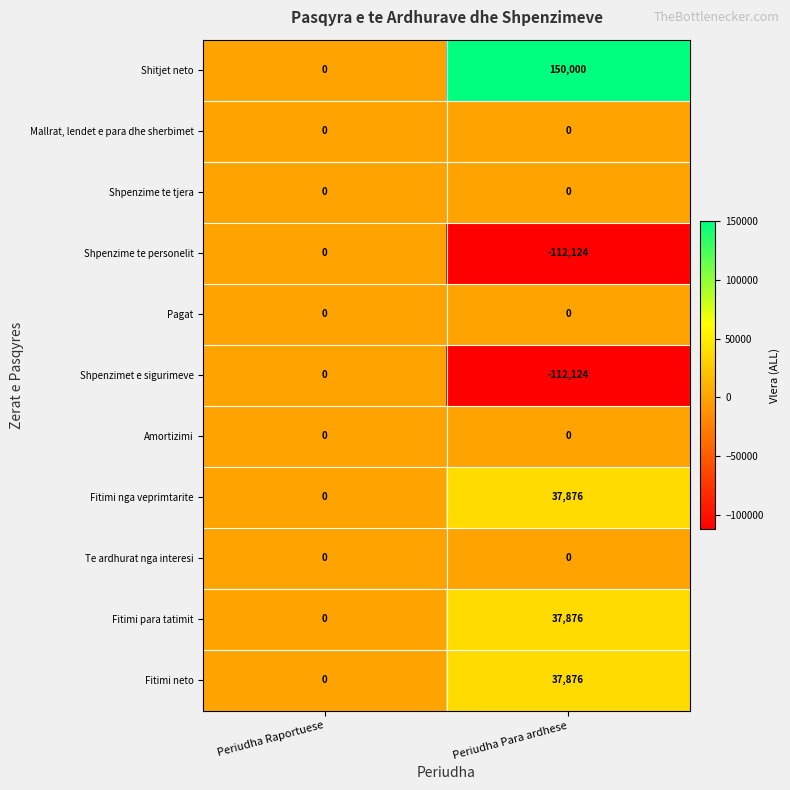

How many values in the Fitimi para tatimit series are below 37876?

1